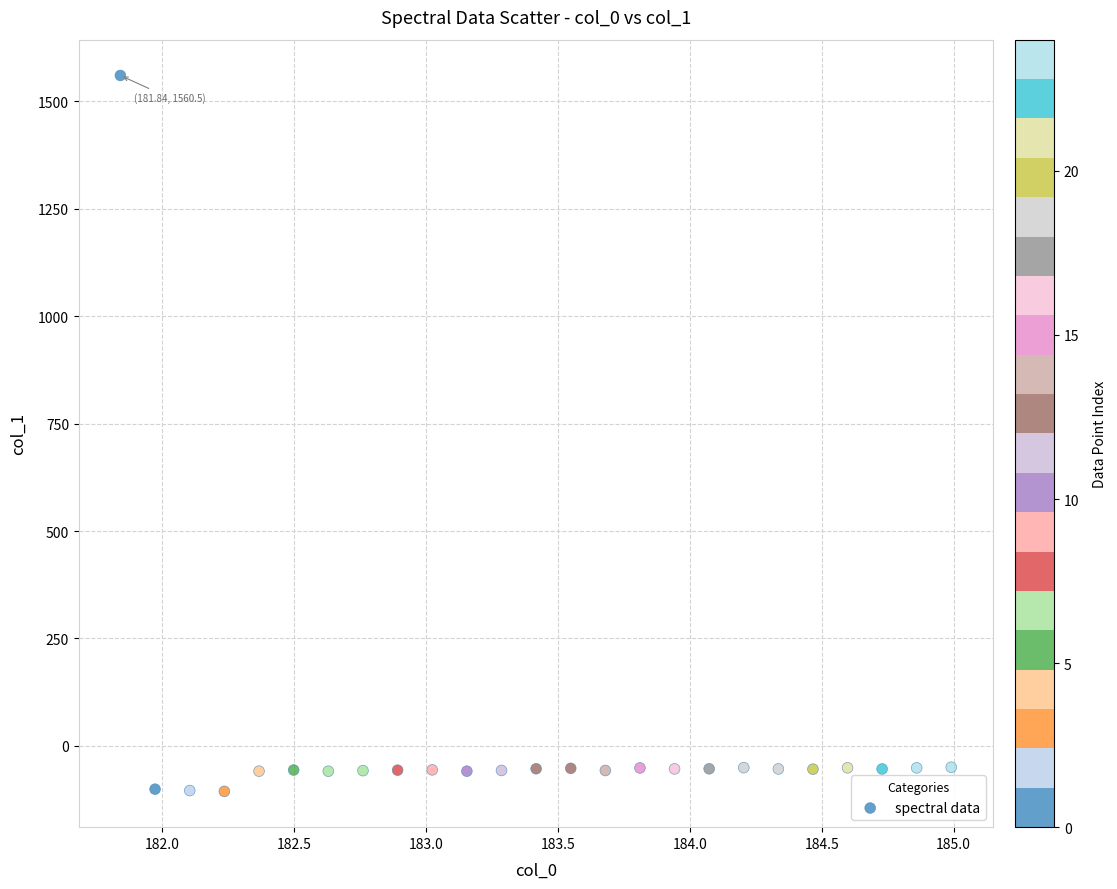

What is the range of X values (max minus min)?

3.1